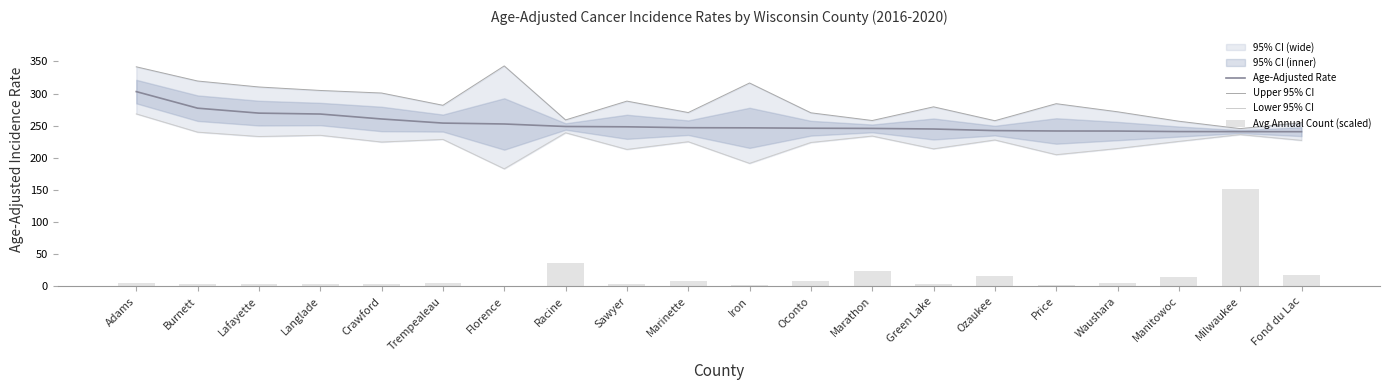

Reading left to right, what are all the values shown in this chart?

Age-Adjusted Rate: Adams=303.1	Burnett=277.3	Lafayette=269.6	Langlade=268.2	Crawford=260.5	Trempealeau=254.1	Florence=252.7	Racine=248.8	Sawyer=248.3	Marinette=246.9	Iron=246.7	Oconto=246.1	Marathon=245.8	Green Lake=244.9	Ozaukee=242.4	Price=241.8	Waushara=241.7	Manitowoc=240.9	Milwaukee=240.8	Fond du Lac=240.7
Upper 95% CI: Adams=341.7	Burnett=319.6	Lafayette=310.3	Langlade=304.9	Crawford=300.9	Trempealeau=281.8	Florence=343.1	Racine=259.0	Sawyer=288.3	Marinette=270.5	Iron=316.5	Oconto=270.1	Marathon=258.1	Green Lake=279.4	Ozaukee=257.8	Price=284.3	Waushara=271.7	Manitowoc=257.0	Milwaukee=245.5	Fond du Lac=254.8
Lower 95% CI: Adams=268.4	Burnett=240.0	Lafayette=233.2	Langlade=235.1	Crawford=224.6	Trempealeau=228.7	Florence=182.9	Racine=239.0	Sawyer=213.1	Marinette=225.1	Iron=191.4	Oconto=223.9	Marathon=233.9	Green Lake=214.0	Ozaukee=227.8	Price=204.9	Waushara=214.5	Manitowoc=225.6	Milwaukee=236.2	Fond du Lac=227.2
Avg Annual Count (scaled): Adams=5.2	Burnett=3.7	Lafayette=3.2	Langlade=4.1	Crawford=3.1	Trempealeau=5.5	Florence=0.9	Racine=36.4	Sawyer=3.2	Marinette=8.0	Iron=1.3	Oconto=7.5	Marathon=24.5	Green Lake=3.7	Ozaukee=16.2	Price=2.7	Waushara=4.8	Manitowoc=14.9	Milwaukee=151.6	Fond du Lac=18.2